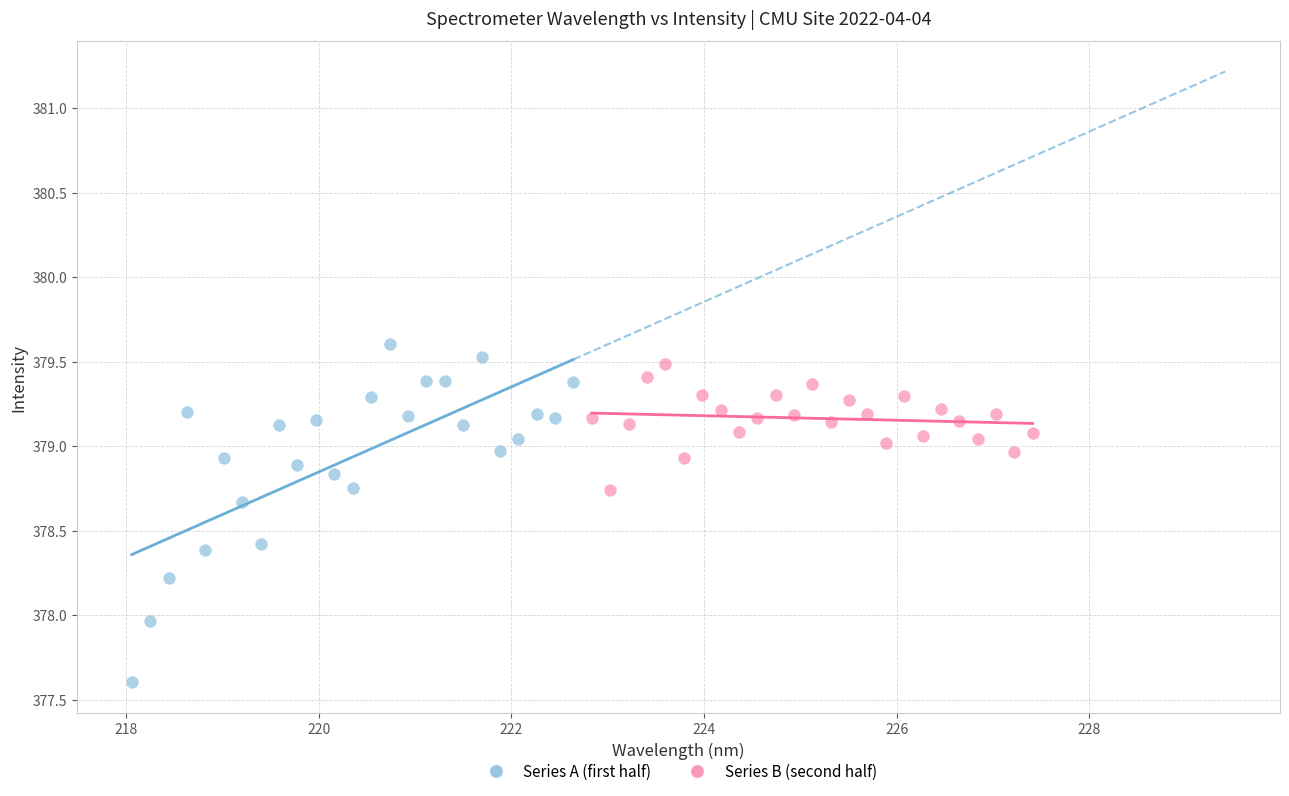

Which series reaches the minimum Y coordinate?

Series A (first half)